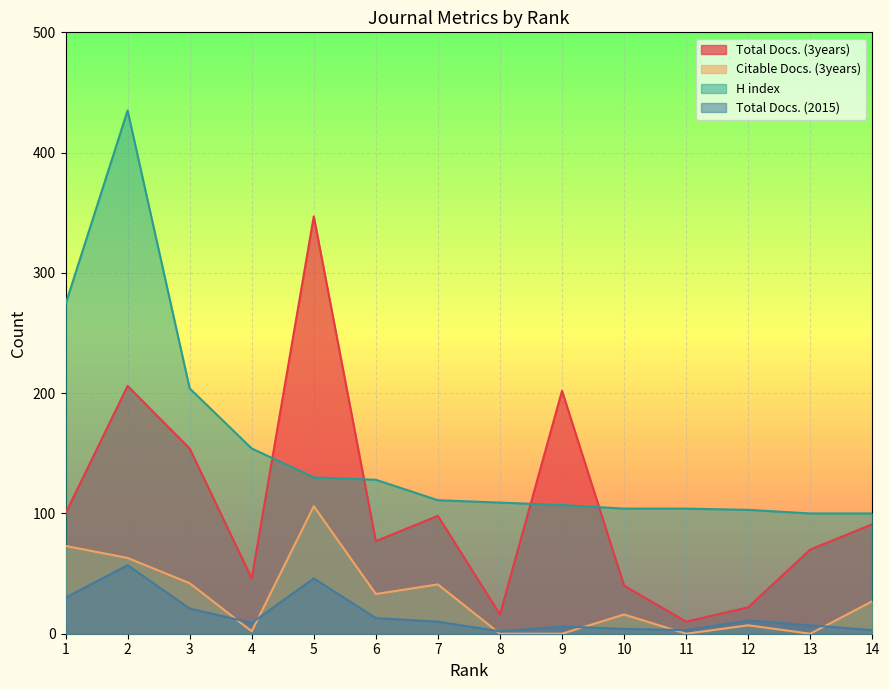

Is it true that Total Docs. (3years) equals 91 at 14?

True